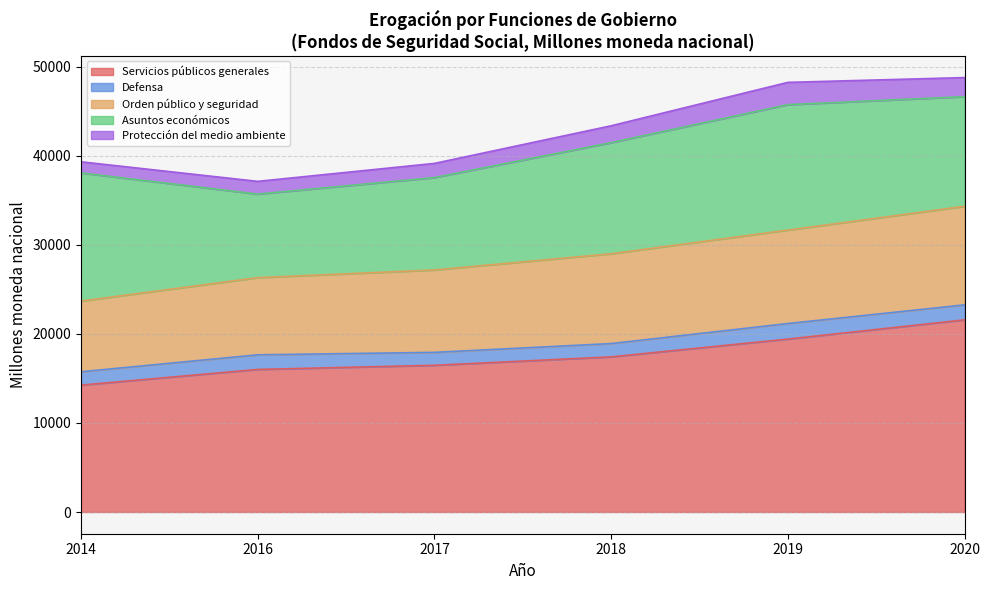

At how many categories does at least one series exceed 12711?

6